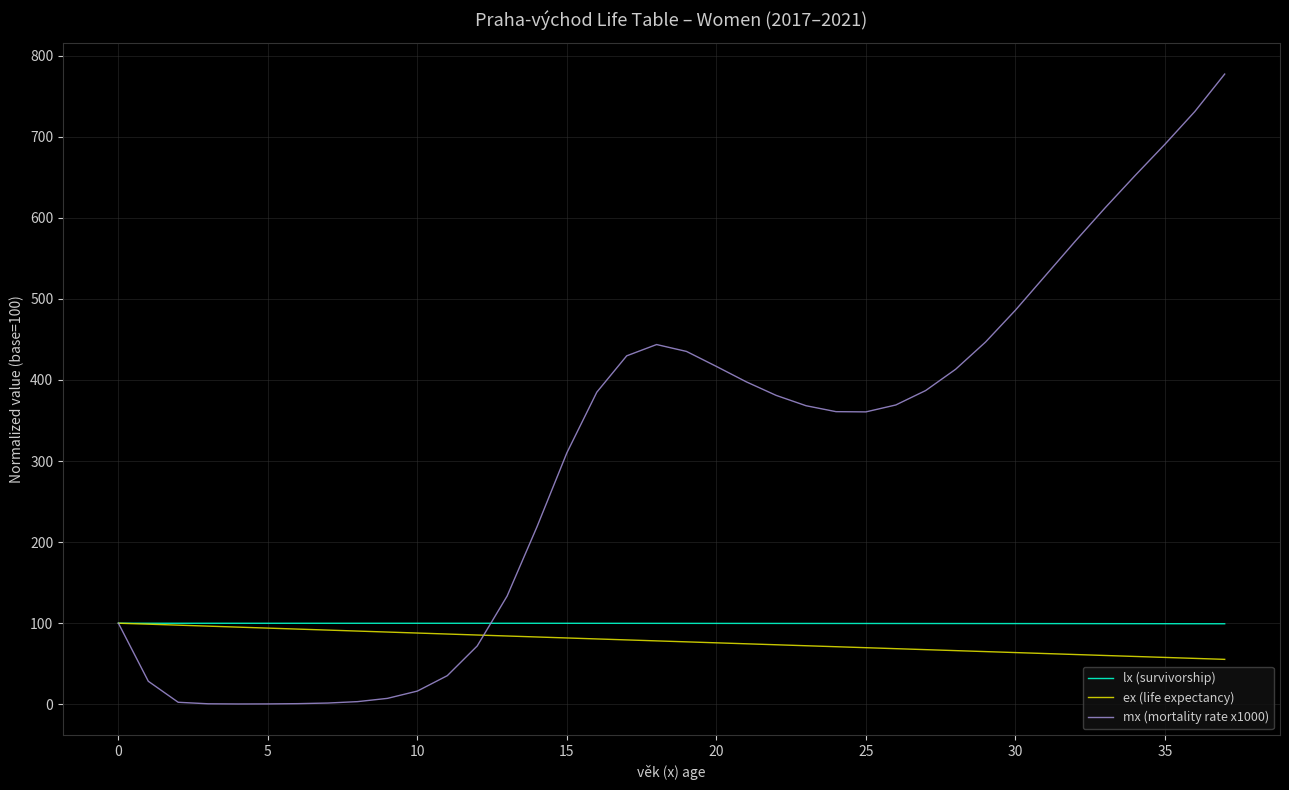

What is the lowest value of the ex (life expectancy) series?

55.4